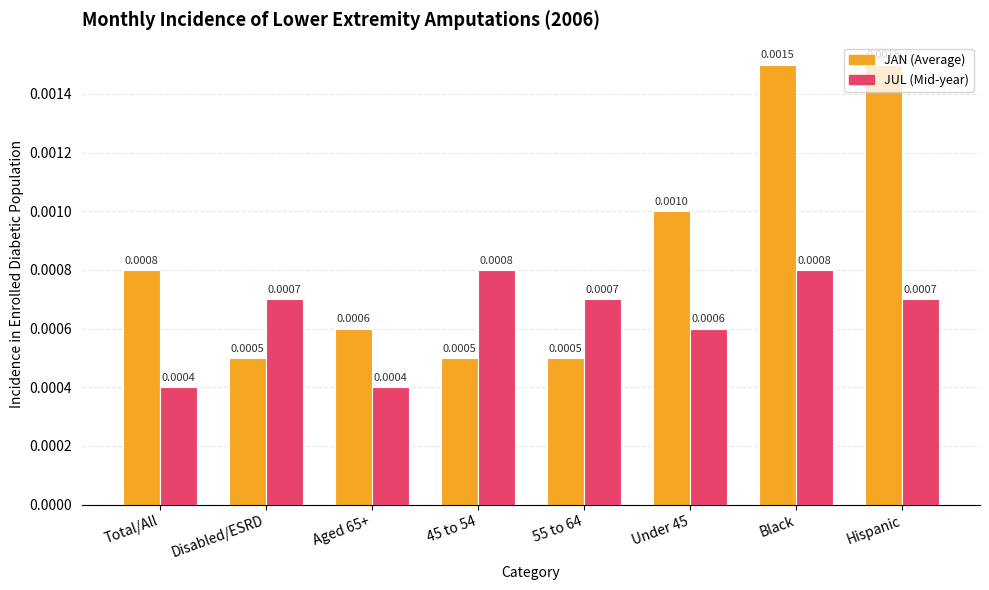

At which category is the sum across all series the highest?

Black